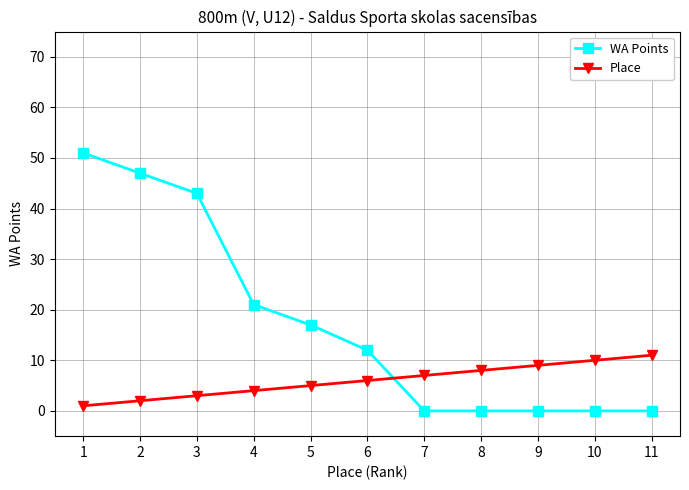

What is the difference between the WA Points values at 9 and 2?

47